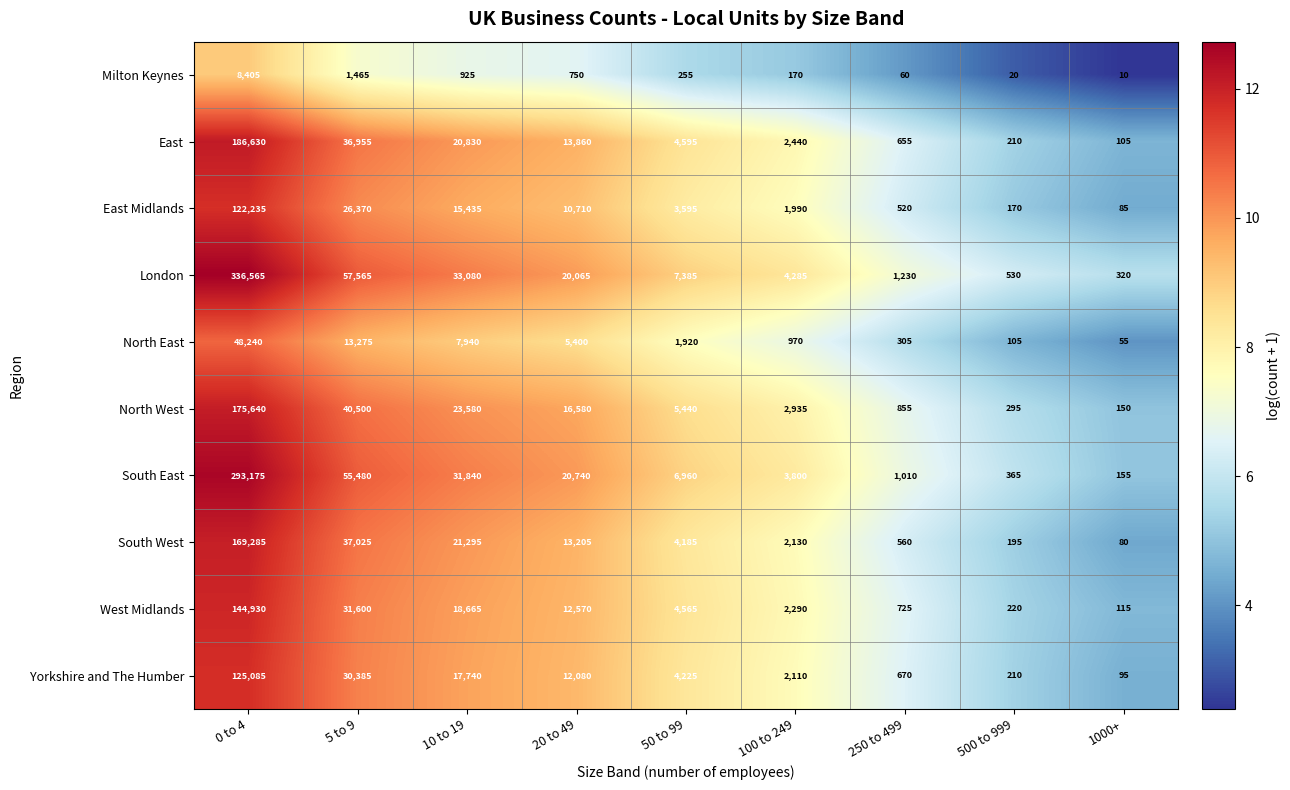

Where is North West nearest to the value 87895?

5 to 9